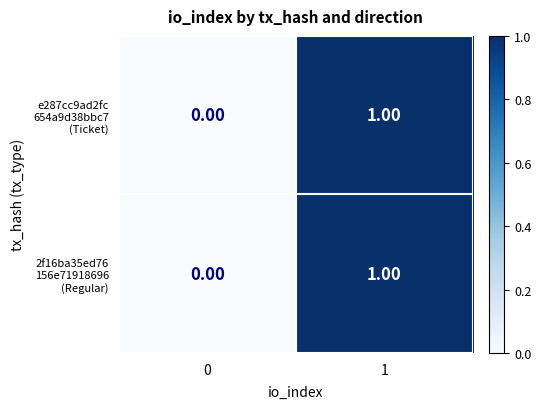

How many series are shown in this chart?

2